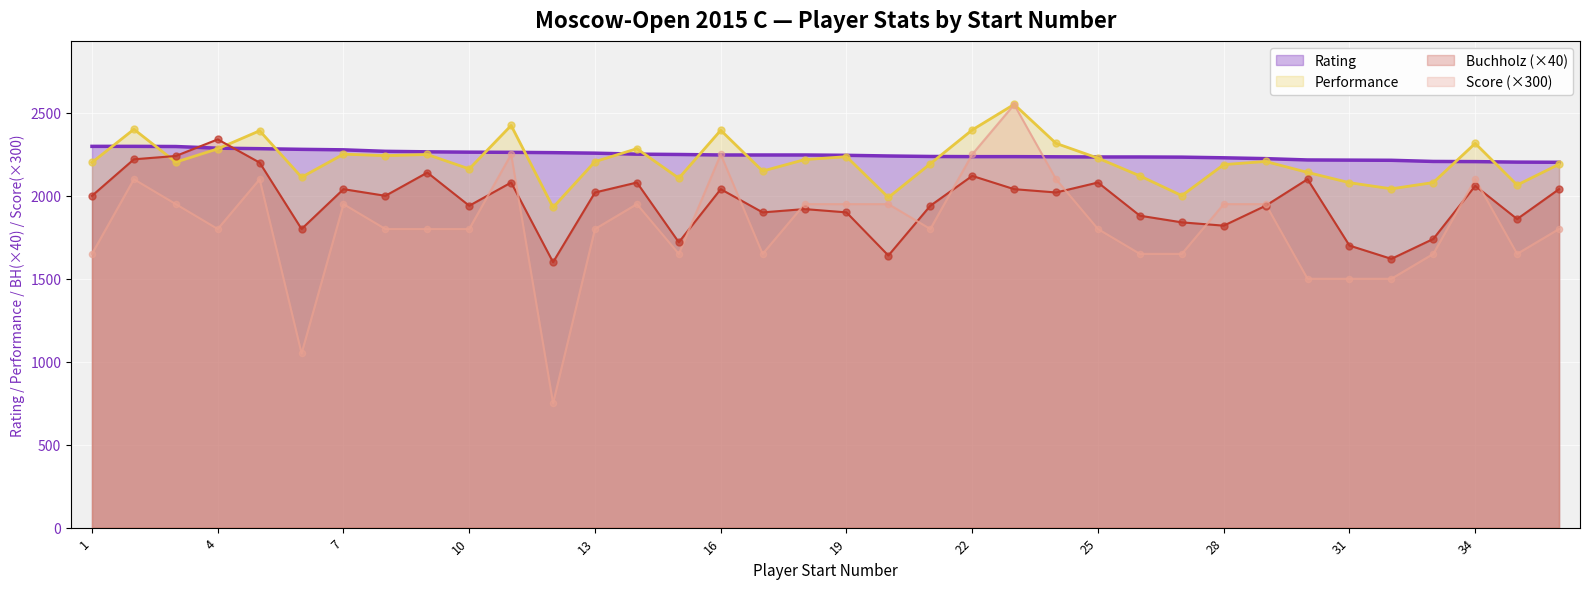

Which series contains the highest Y value?

Perf